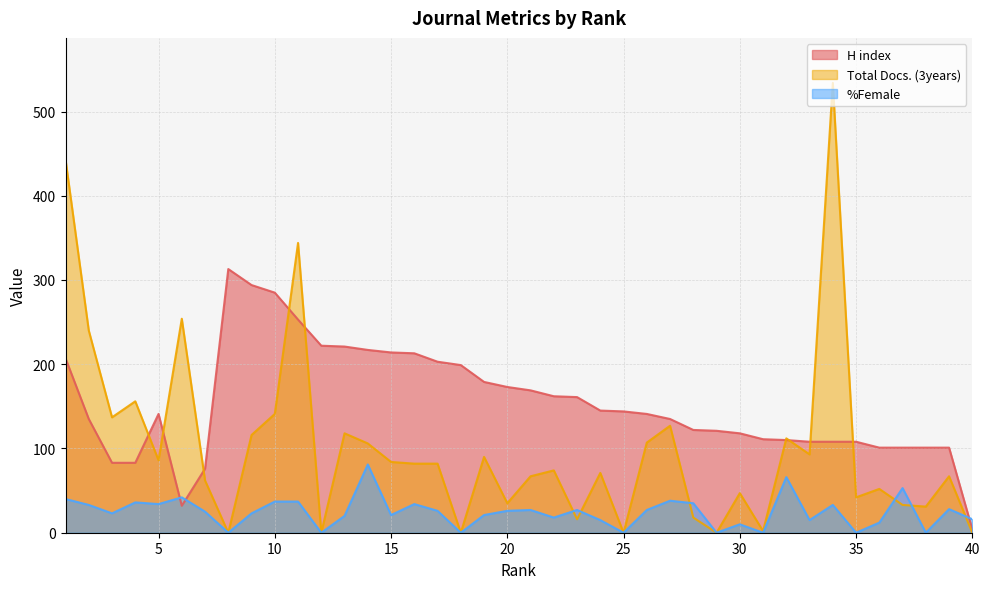

Which series has the widest spread of values?

Total Docs. (3years)